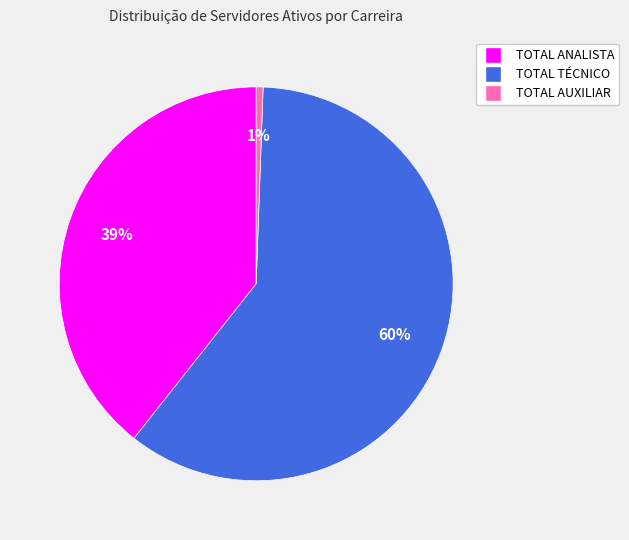

How many slices are in this pie chart?

3